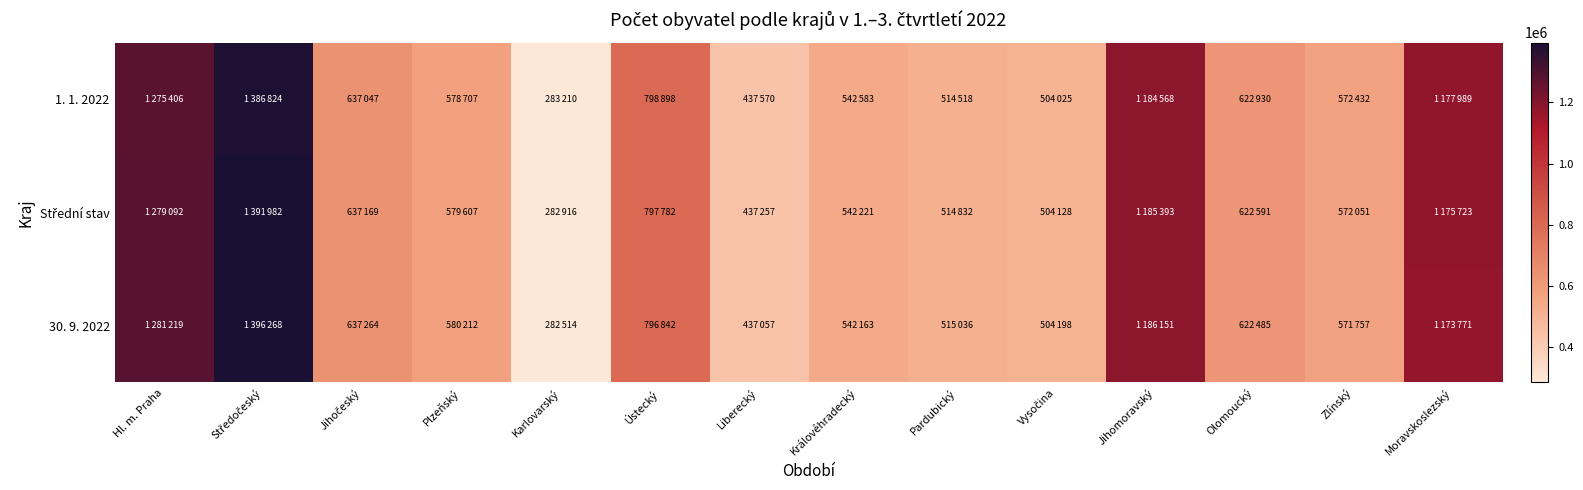

What is the difference between the highest and lowest values at Olomoucký?

445